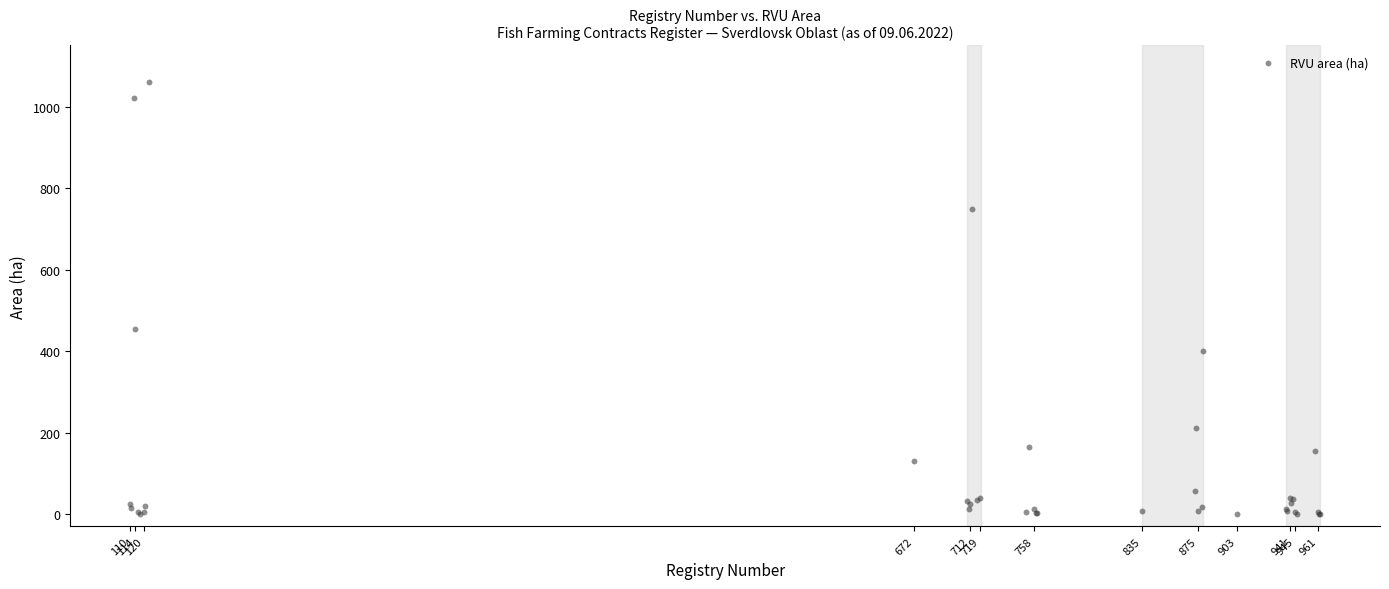

What Y value in the scatter plot is closest to 530?

454.0